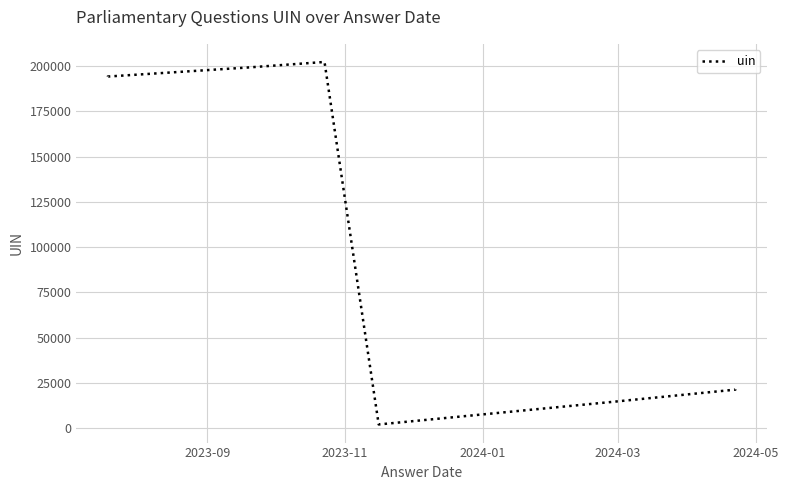

At which label does the data first exceed 21369?

2023-09